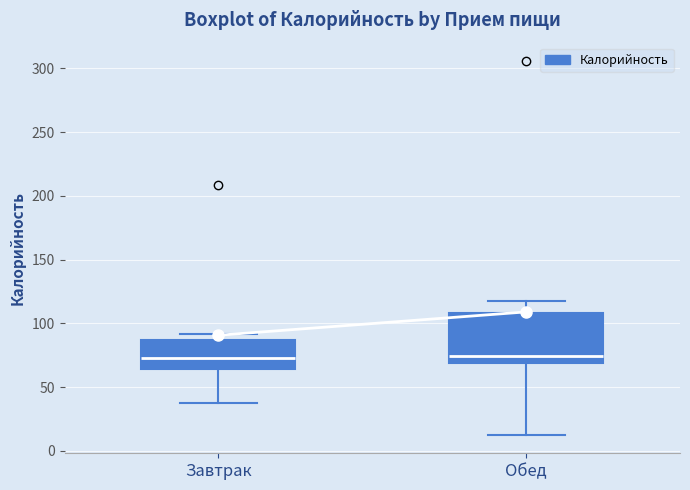

Where is the upper edge of the box for Завтрак on the y-axis? The values are not printed on the chart, so give them approximately, as read against the axis.

85